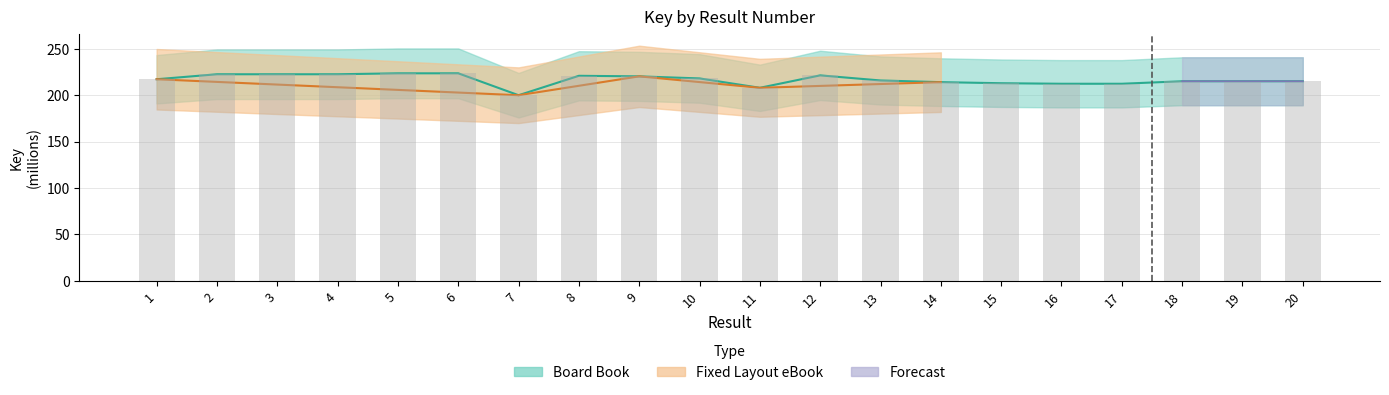

The value at 4 is 222.7. True or false?

True